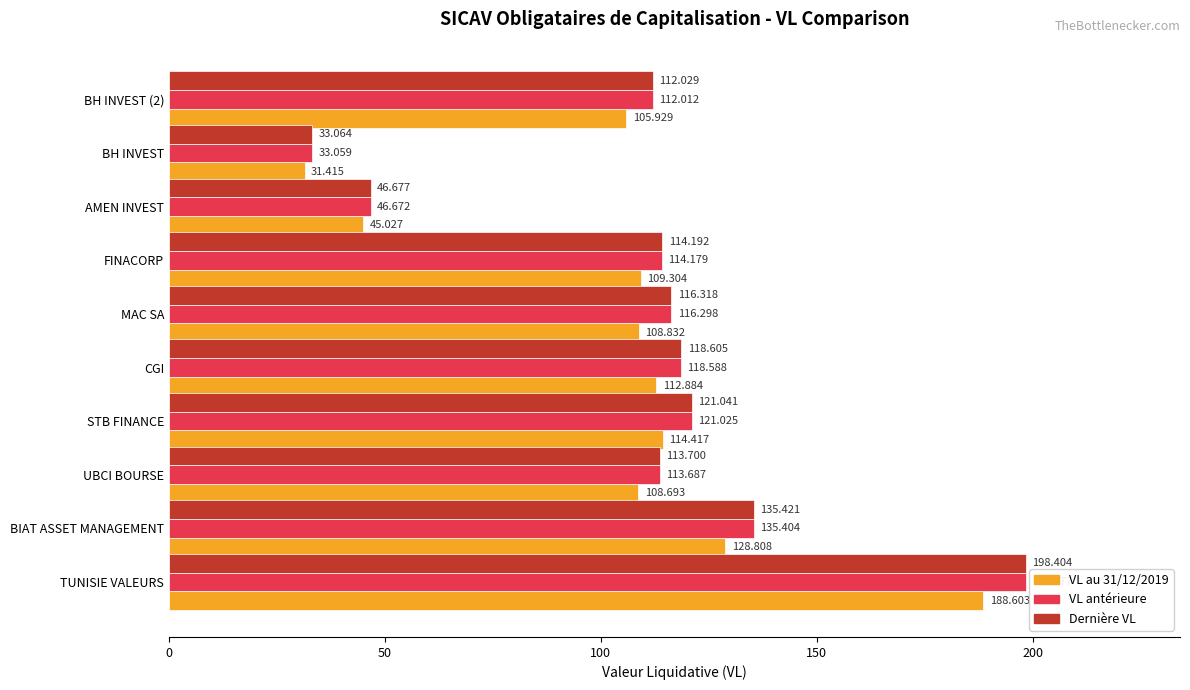

Which series has the largest total across all categories?

Dernière VL